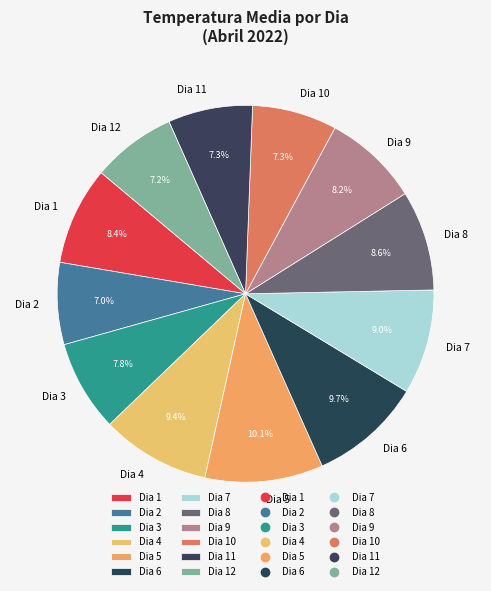

Combined, what portion of the pie is Dia 5 and Dia 4?

19.5%